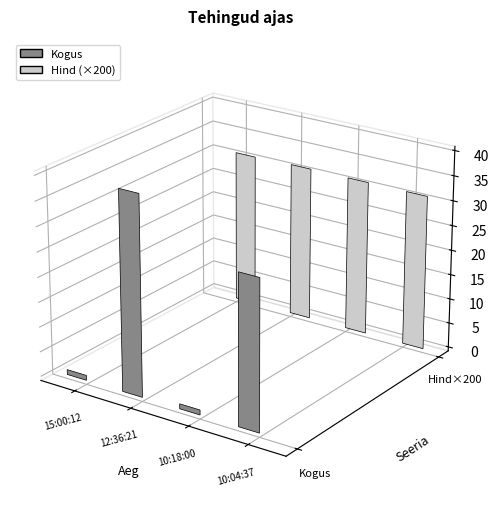

Which series has the widest spread of values?

Kogus